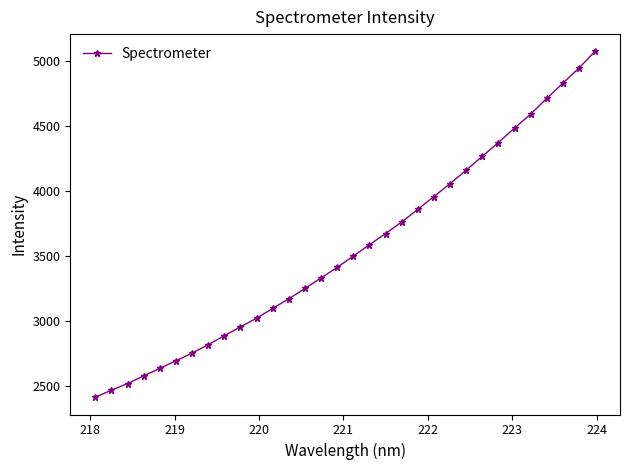

Reading left to right, list all the values displayed in this chart.

2413.6	2468.0	2518.4	2578.1	2636.0	2694.2	2753.2	2818.6	2887.4	2955.6	3022.5	3097.8	3172.8	3251.2	3333.2	3413.8	3501.0	3588.5	3674.7	3763.4	3861.0	3959.7	4058.9	4162.6	4269.1	4375.5	4486.4	4594.0	4715.4	4832.5	4948.7	5077.6